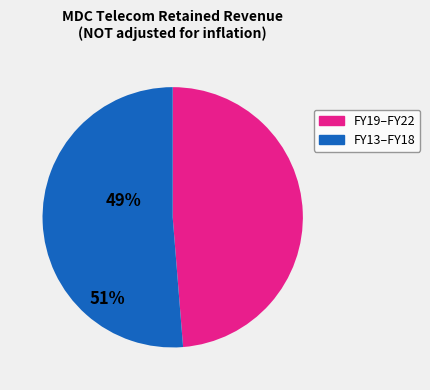

How many segments does this pie chart have?

2